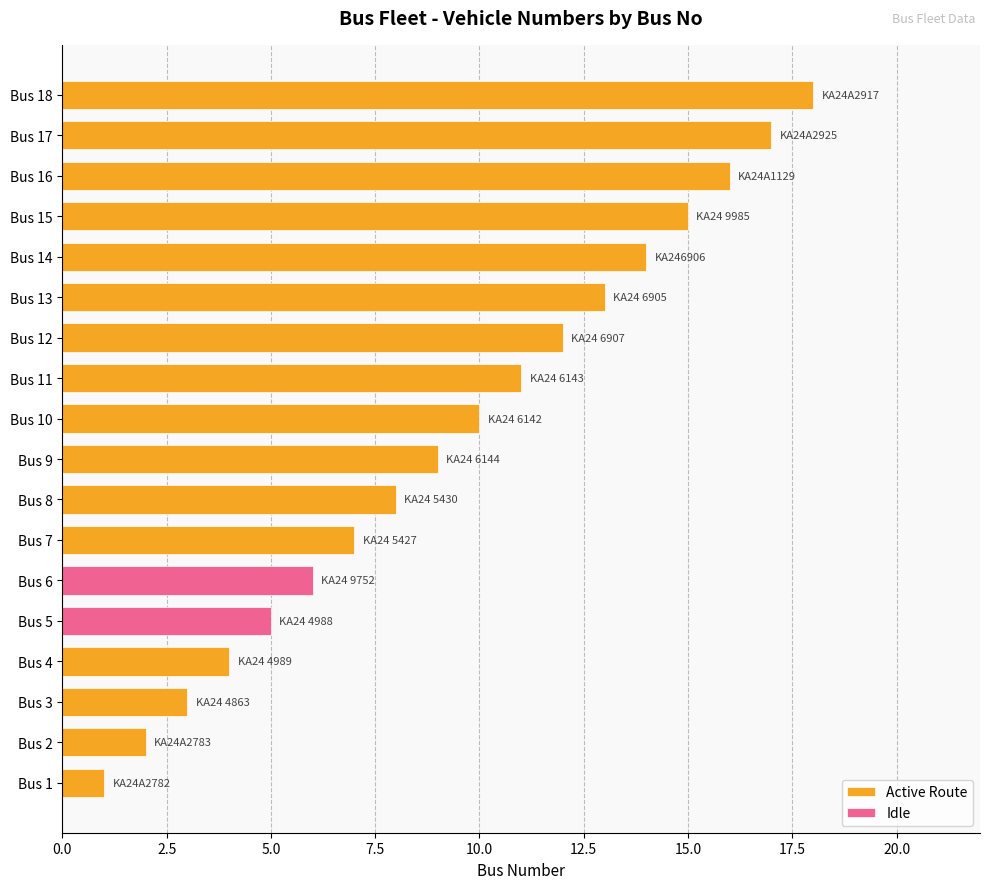

Are the bars grouped side by side (vs. stacked)?

No